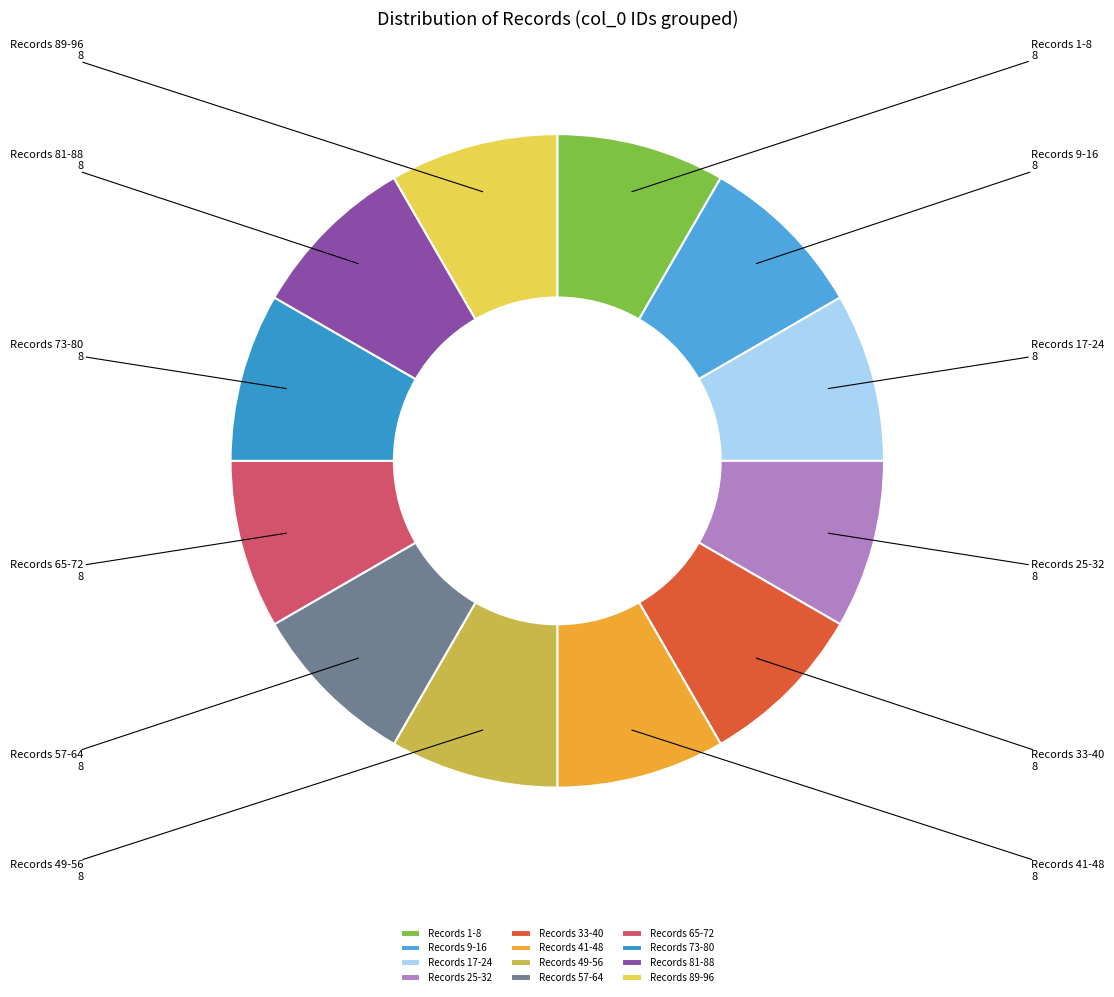

Approximately how many times larger is the value at Records 41-48 compared to Records 65-72?

1.0